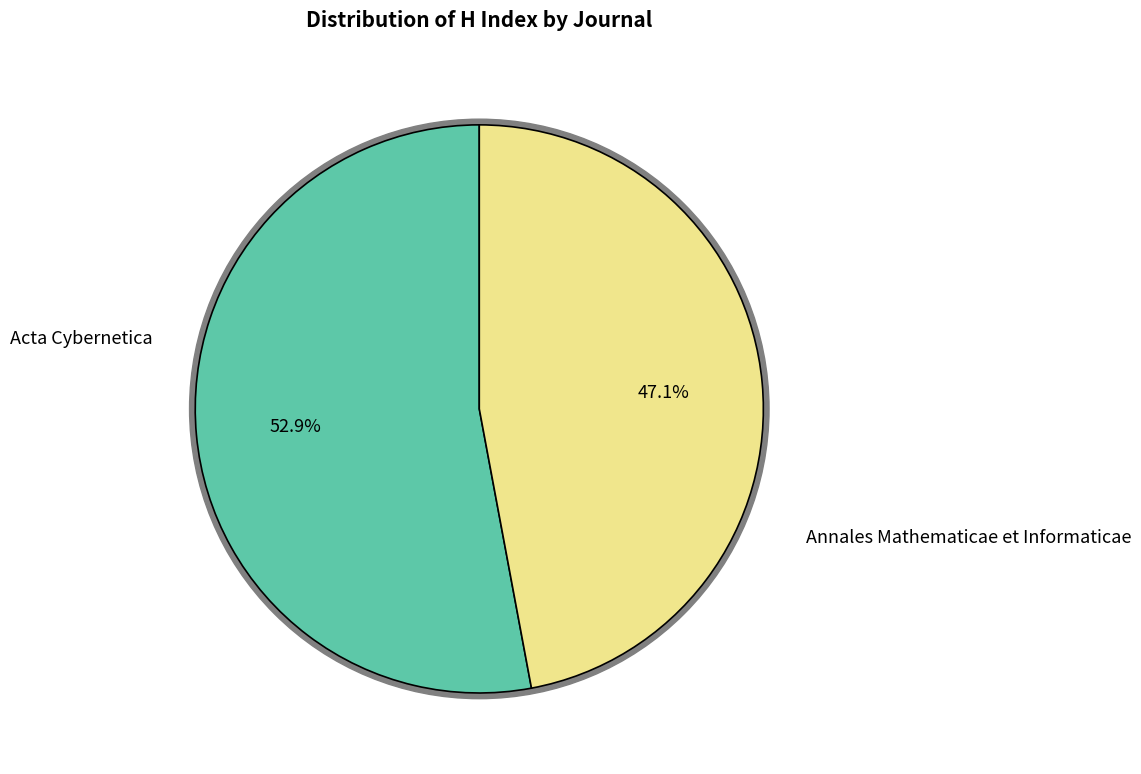

What is the smallest slice in the pie chart?

Annales Mathematicae et Informaticae